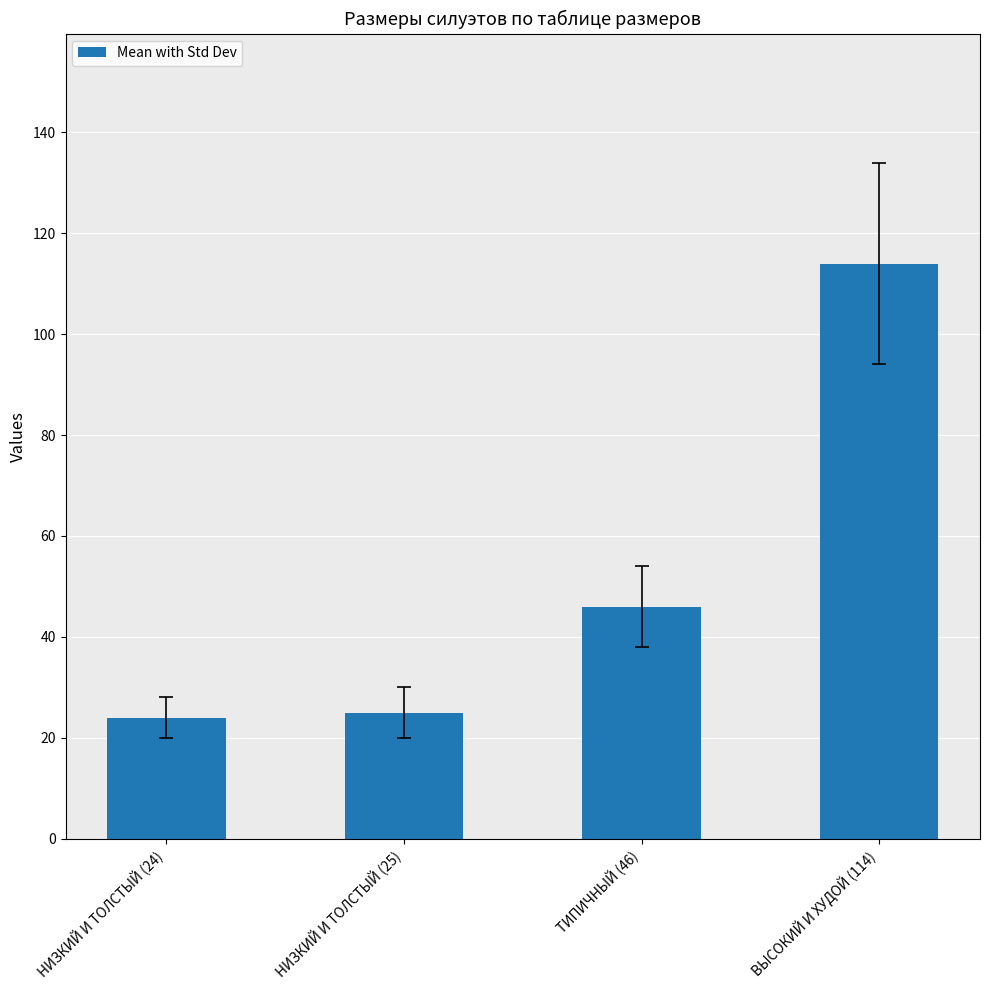

What is the sum of the values at НИЗКИЙ И ТОЛСТЫЙ (24) and ВЫСОКИЙ И ХУДОЙ (114)?

138